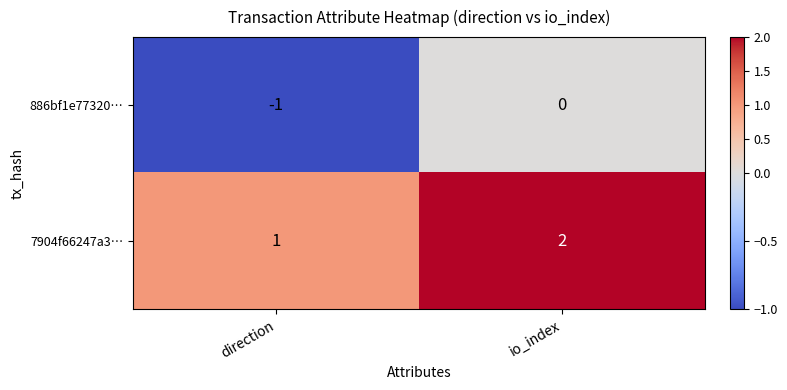

What is the total value across all series at io_index?

2